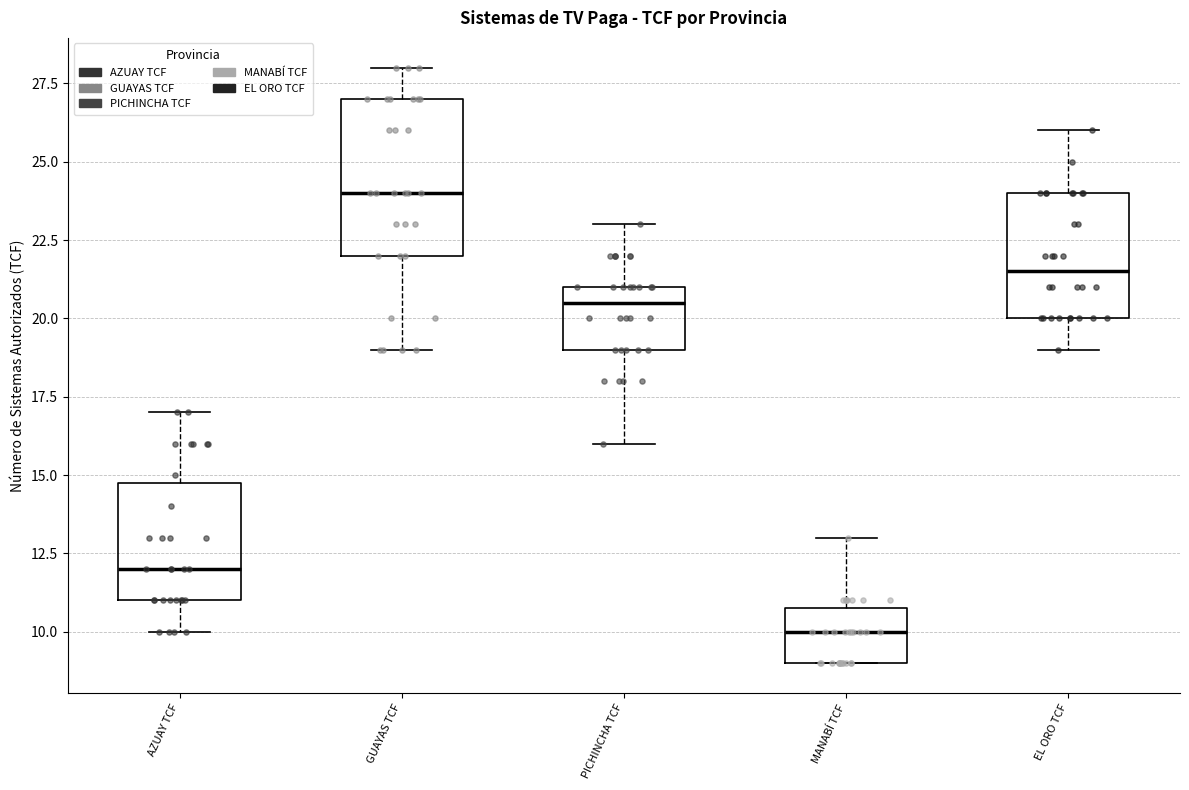

Which box's median line is the lowest?

MANABÍ TCF